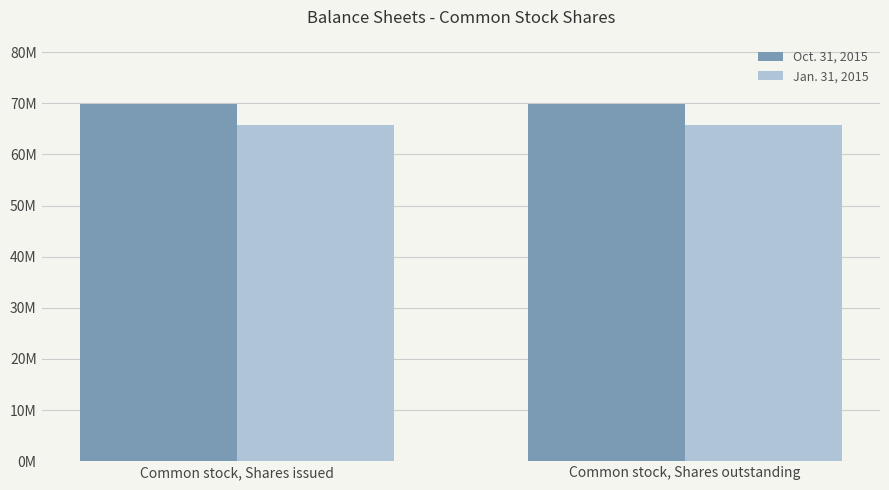

List the labels in order of Jan. 31, 2015 value, smallest first.

Common stock, Shares issued, Common stock, Shares outstanding